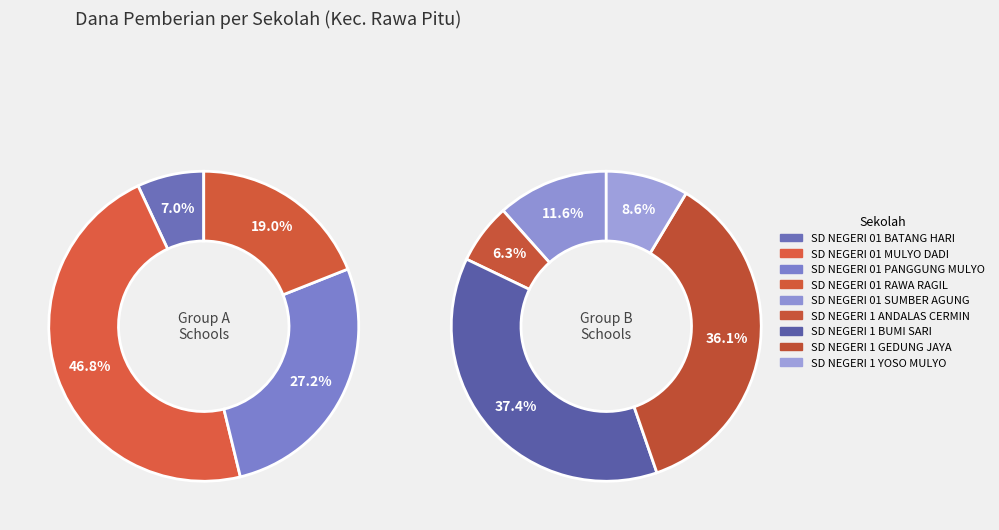

Which category has the smallest portion of the pie?

SD NEGERI 01 BATANG HARI